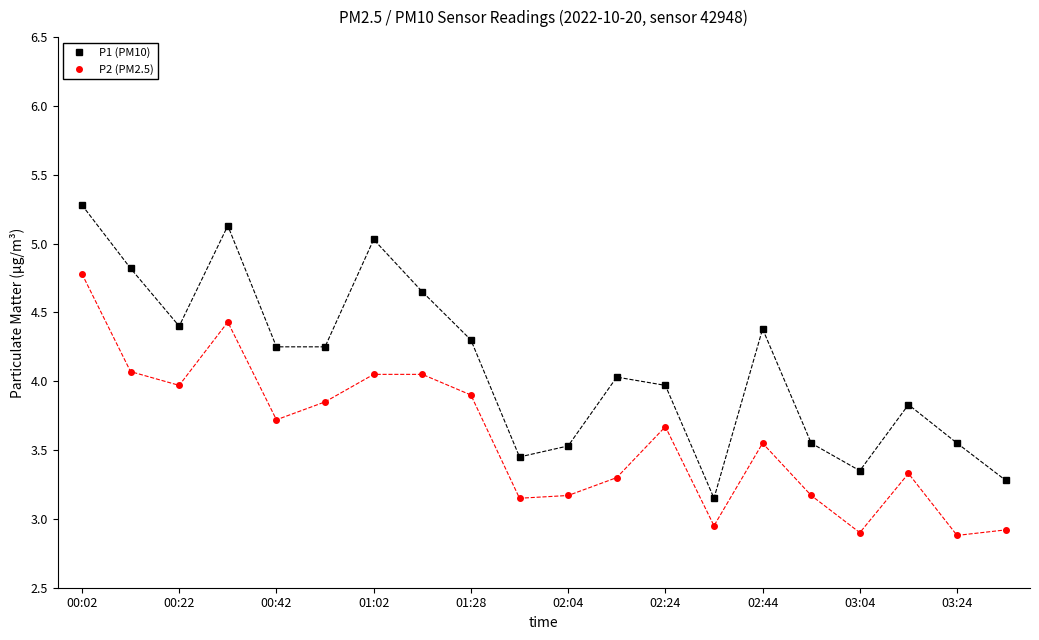

True or false: P1 (PM10) and P2 (PM2.5) cross at least once.

False